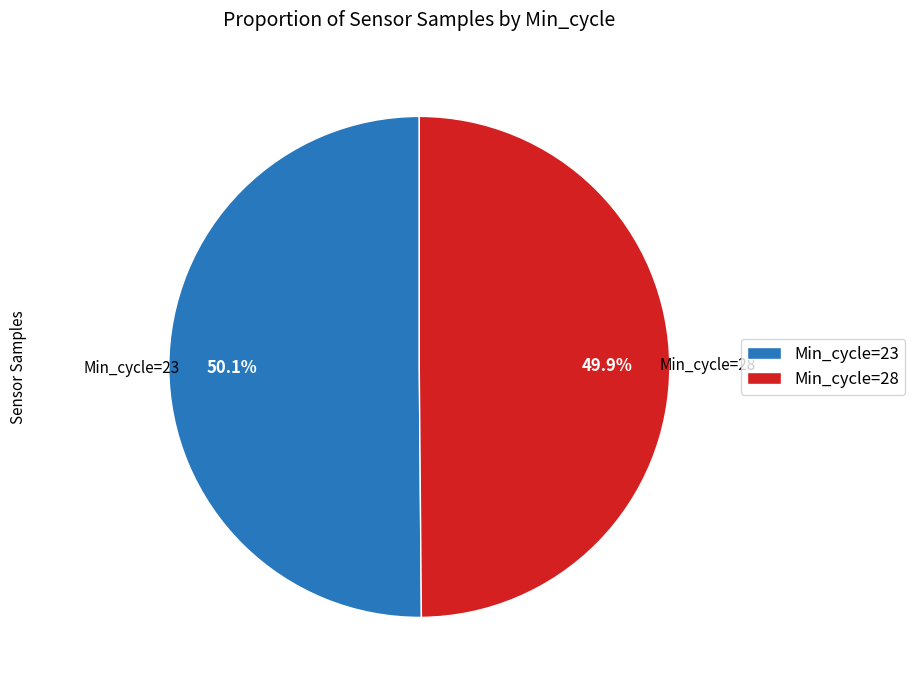

How many segments does this pie chart have?

2